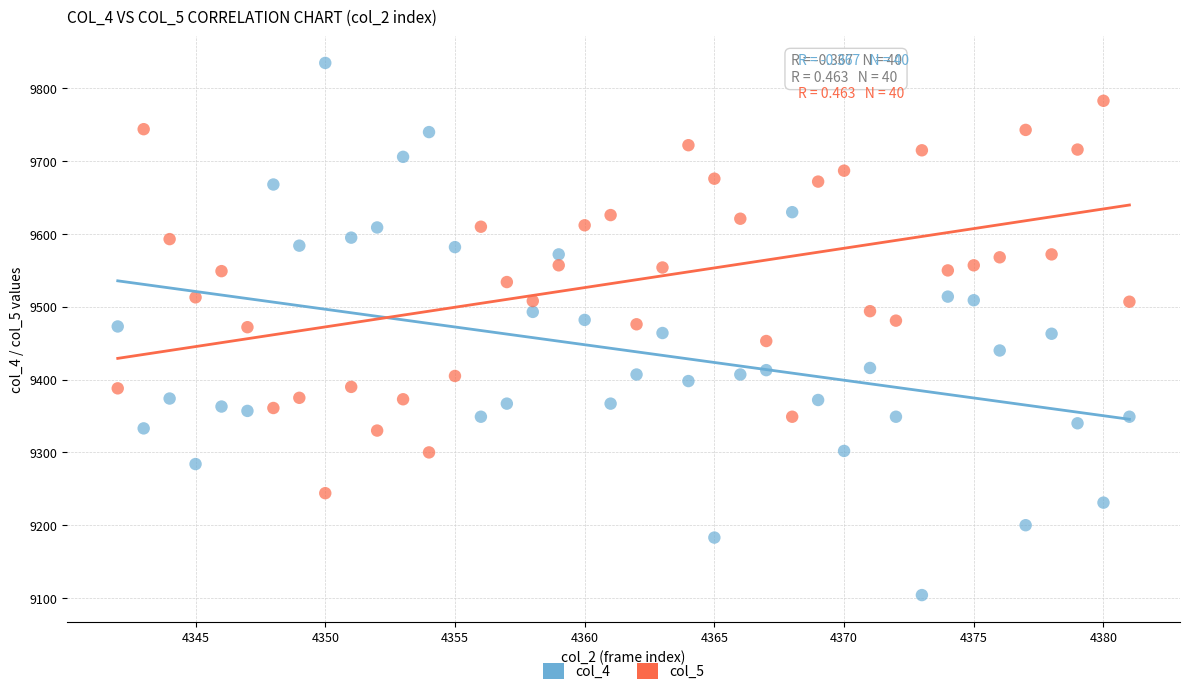

Across all data points, what is the range of X values (max minus min)?

39